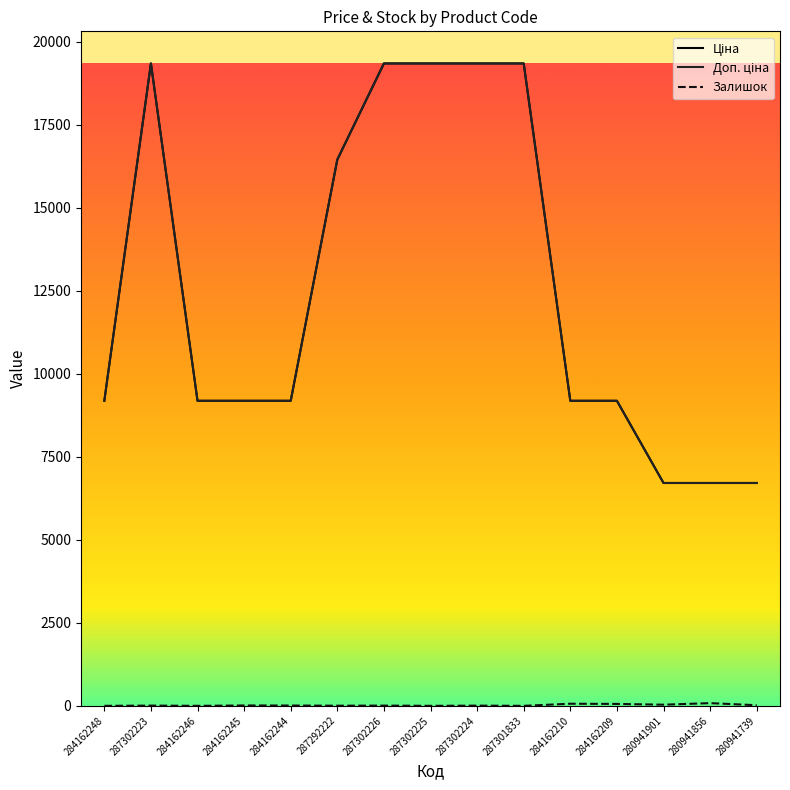

In Доп. ціна, how many points are higher than both neighbors (excluding endpoints)?

1